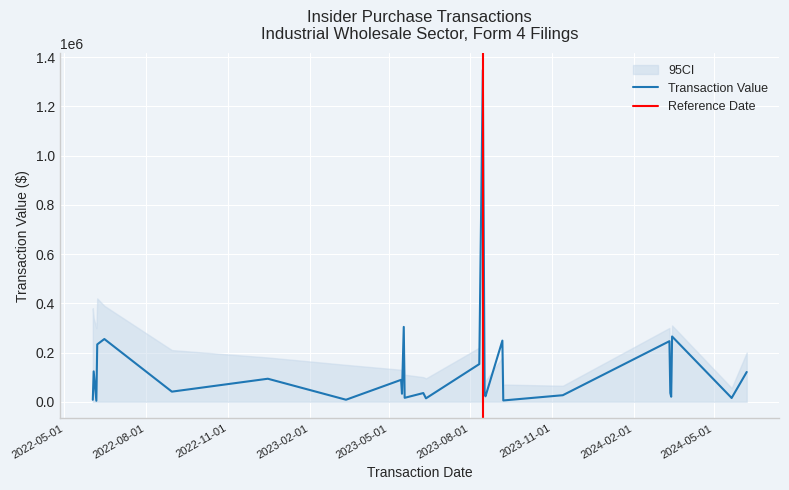

What is the change in value from 2023-06-12 to 2024-03-14?

+6611